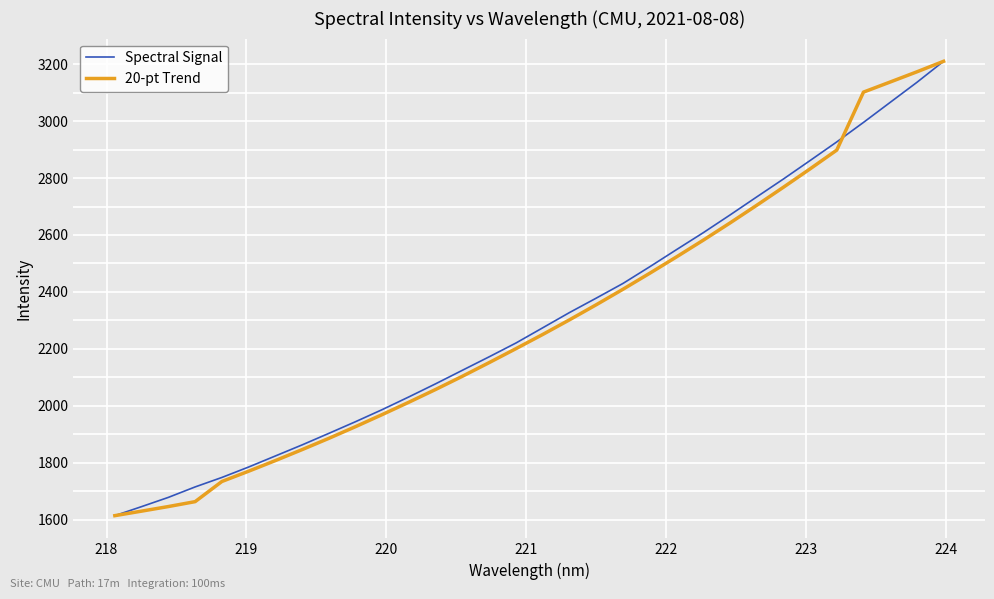

What is the smallest value displayed?

1613.8